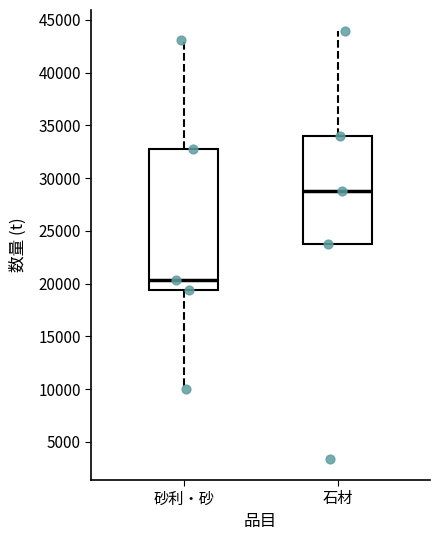

Where is the upper edge of the box for 砂利・砂 on the y-axis? The values are not printed on the chart, so give them approximately, as read against the axis.

32500